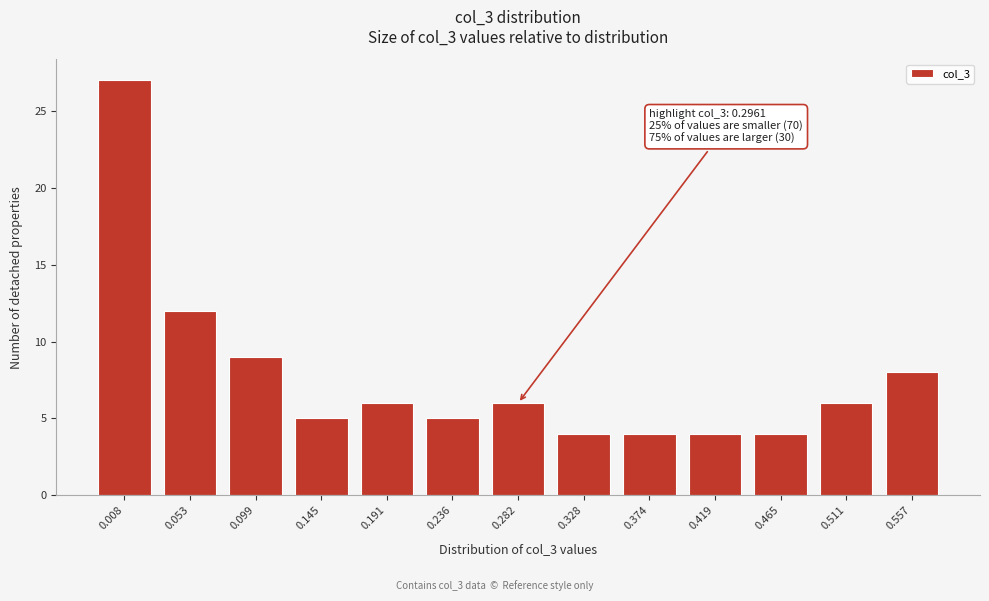

Reading right to left, extract all data points from this chart.

0.557=8	0.511=6	0.465=4	0.419=4	0.374=4	0.328=4	0.282=6	0.236=5	0.191=6	0.145=5	0.099=9	0.053=12	0.008=27